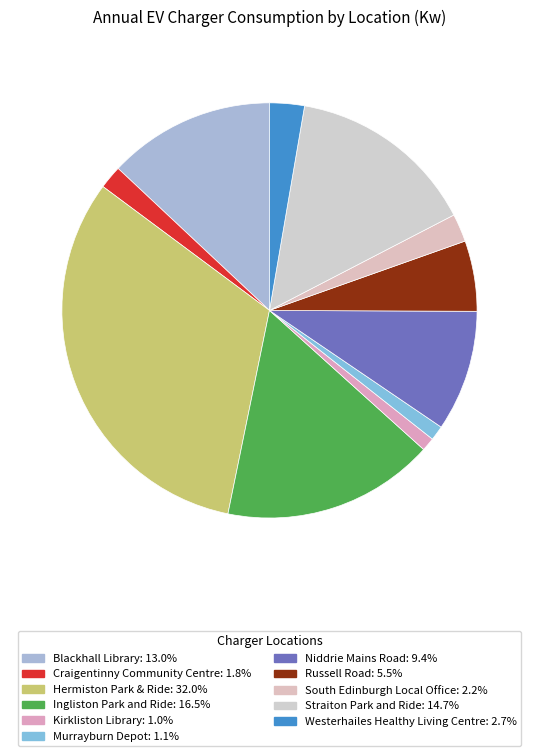

Count the number of slices in the pie.

11